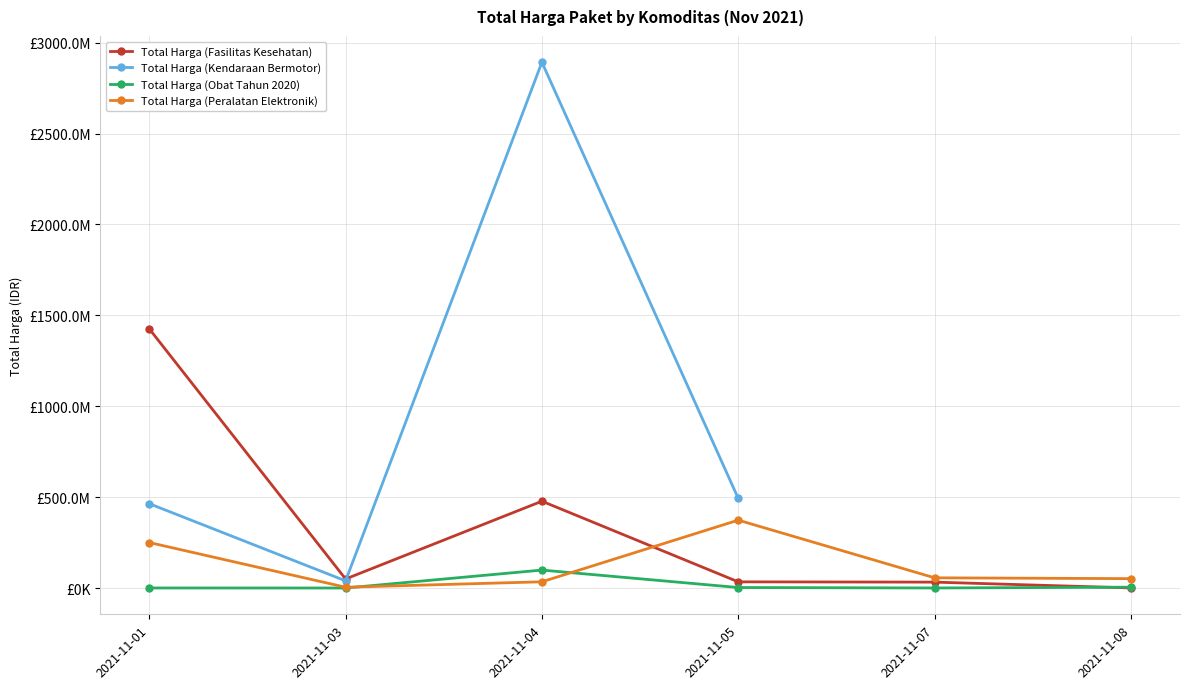

What is the smallest value displayed?

78000.0